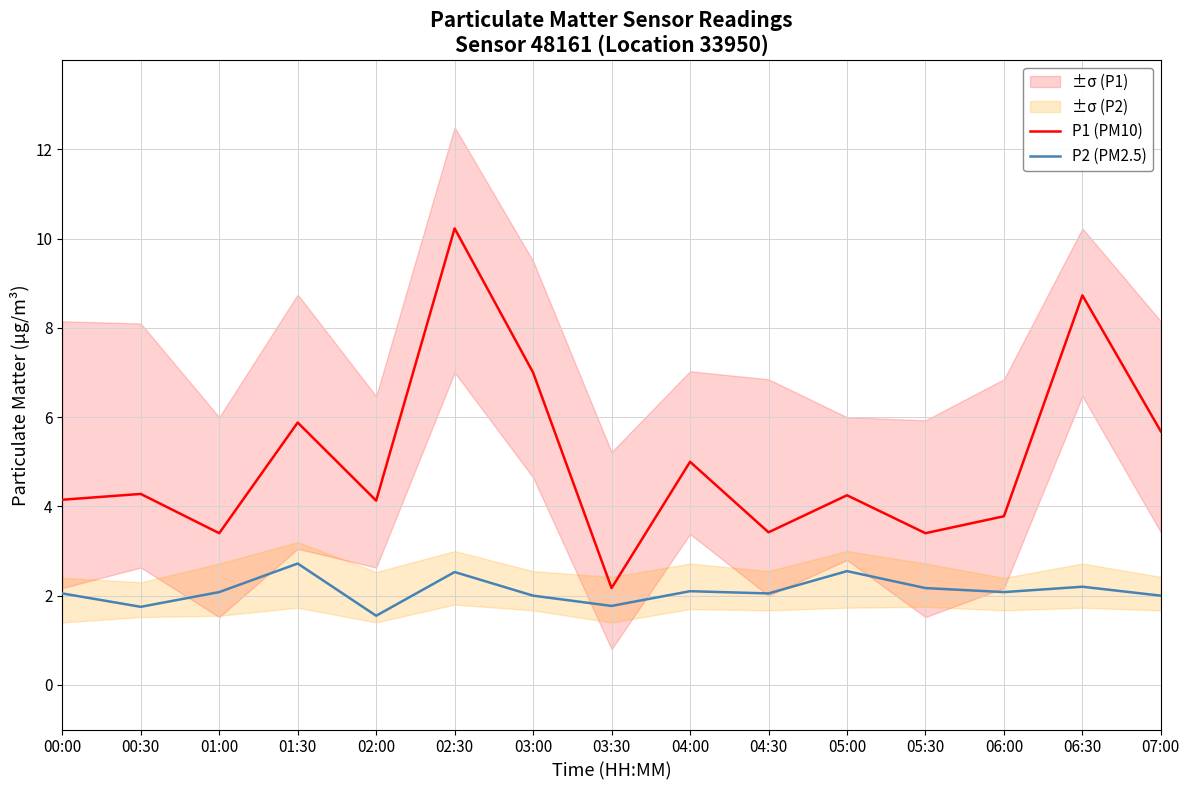

At which label does P2 (PM2.5) first exceed 2?

00:00